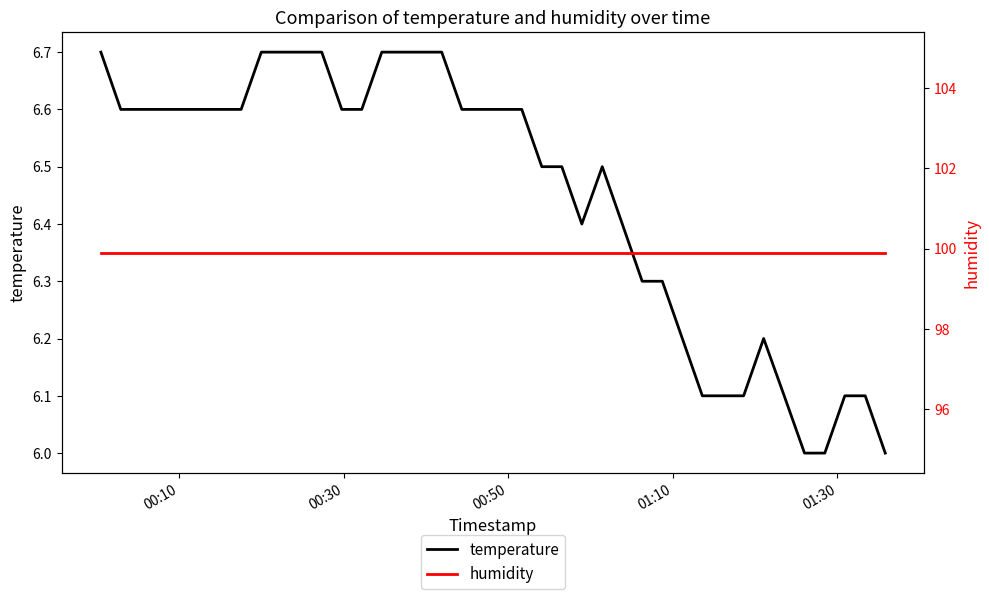

What is the smallest value displayed?

6.0